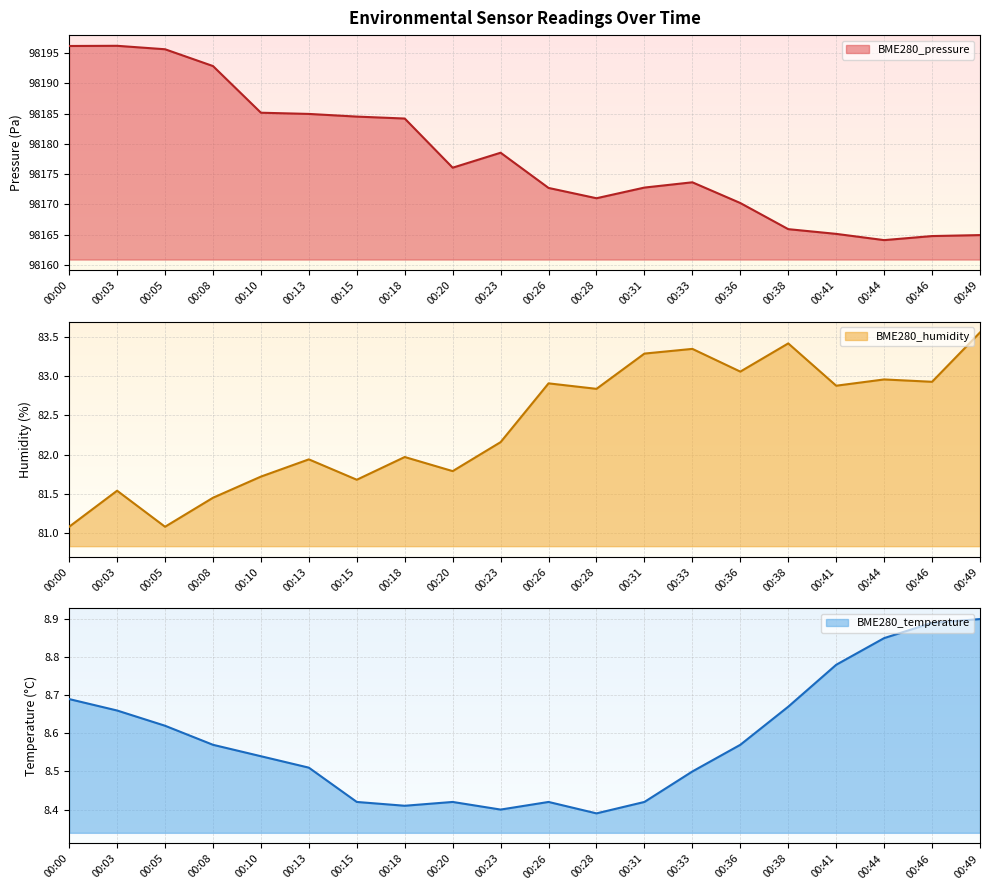

Which series changed the most between 00:28 and 00:31?

BME280_pressure